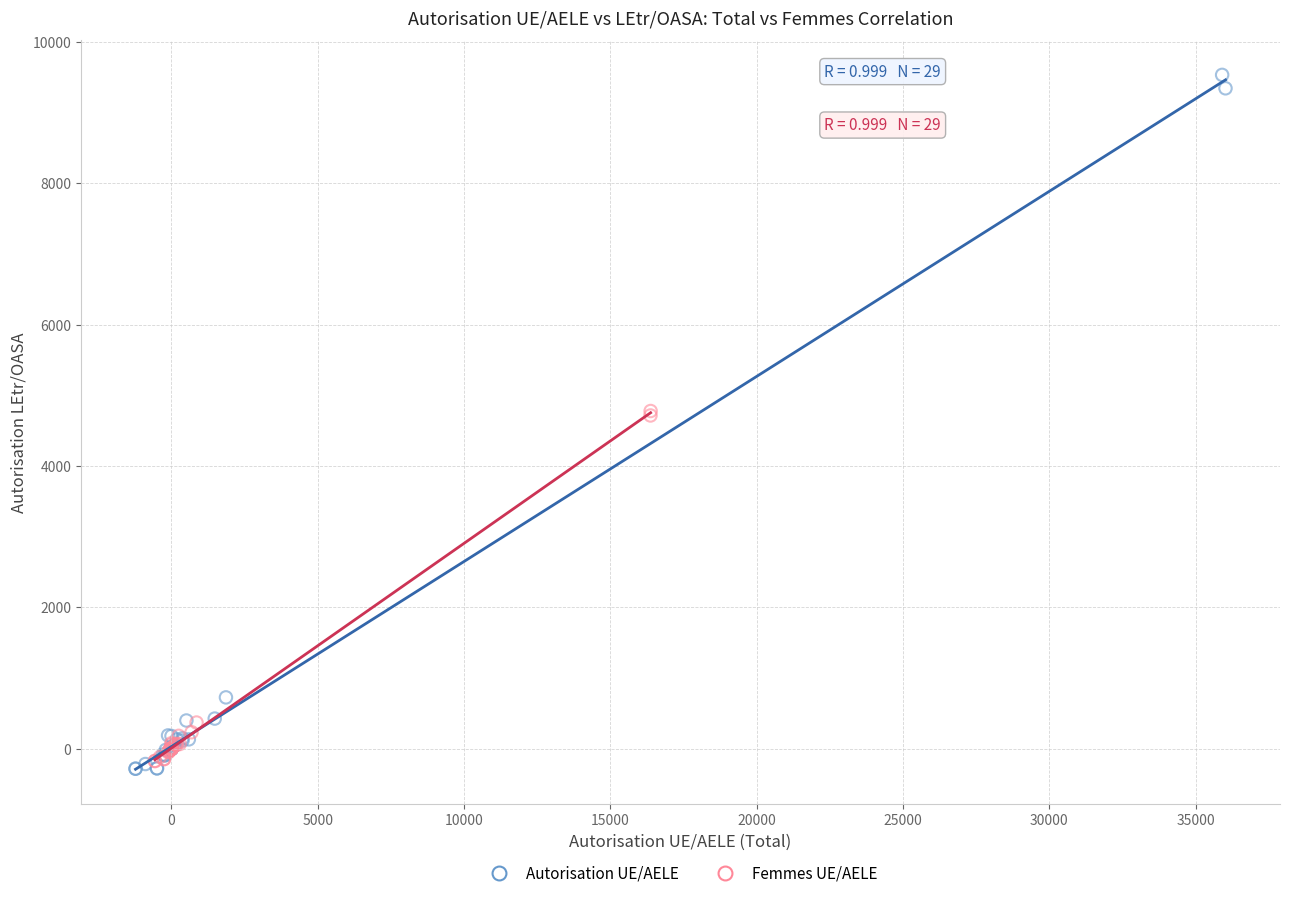

Which series has the widest spread of Y values?

Autorisation UE/AELE